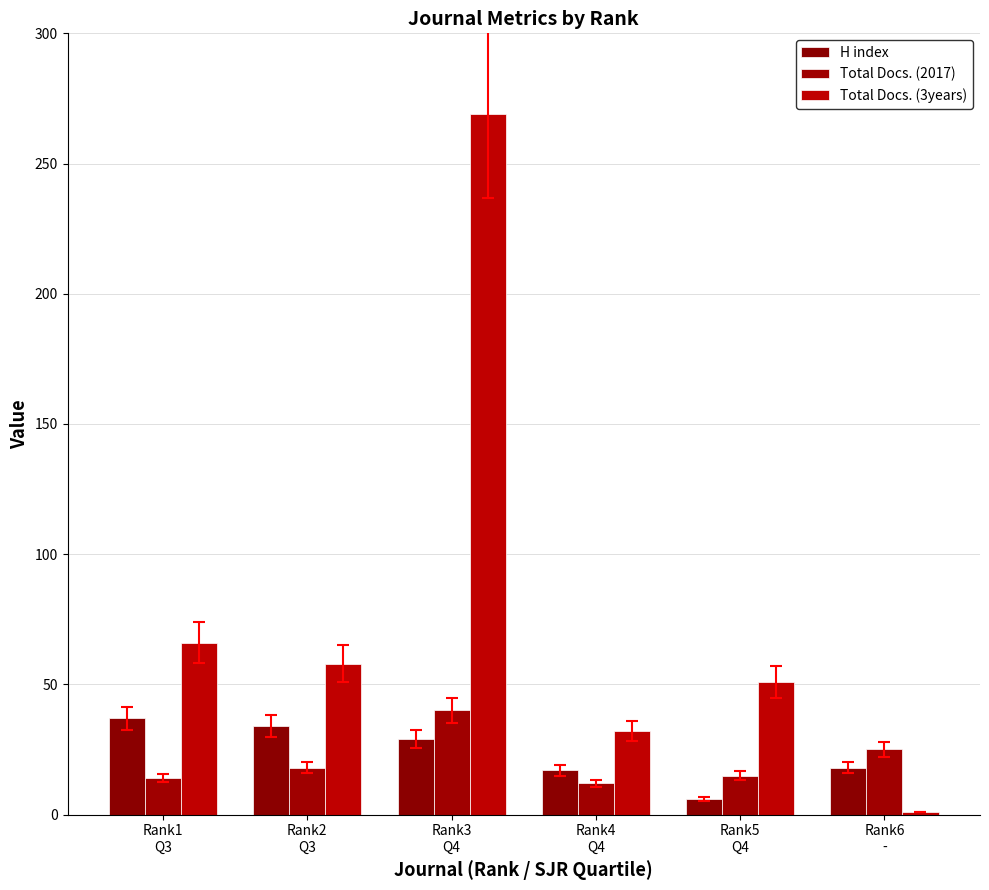

Reading left to right, transcribe all the data shown in this chart.

H index: 37	34	29	17	6	18
Total Docs. (2017): 14	18	40	12	15	25
Total Docs. (3years): 66	58	269	32	51	1